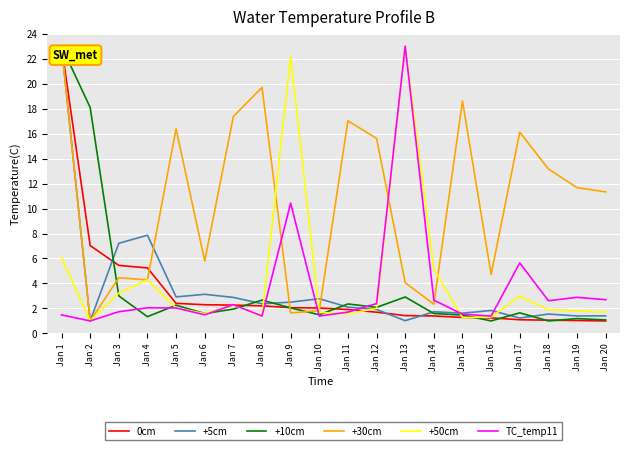

What is the maximum value for +5cm?

23.0